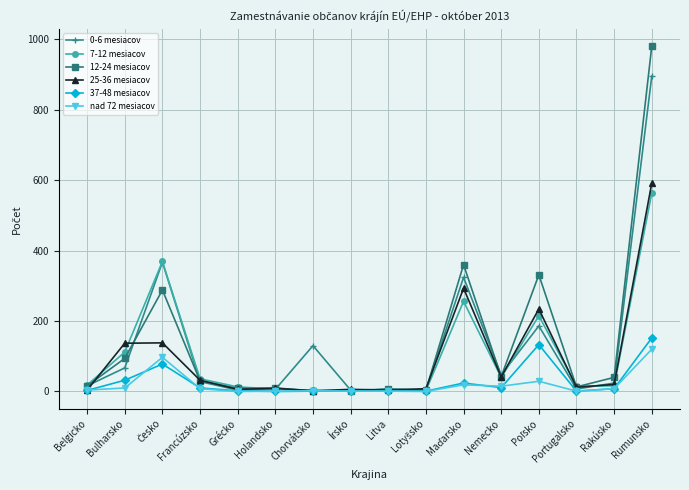

Which series has the largest range (max minus min)?

12-24 mesiacov